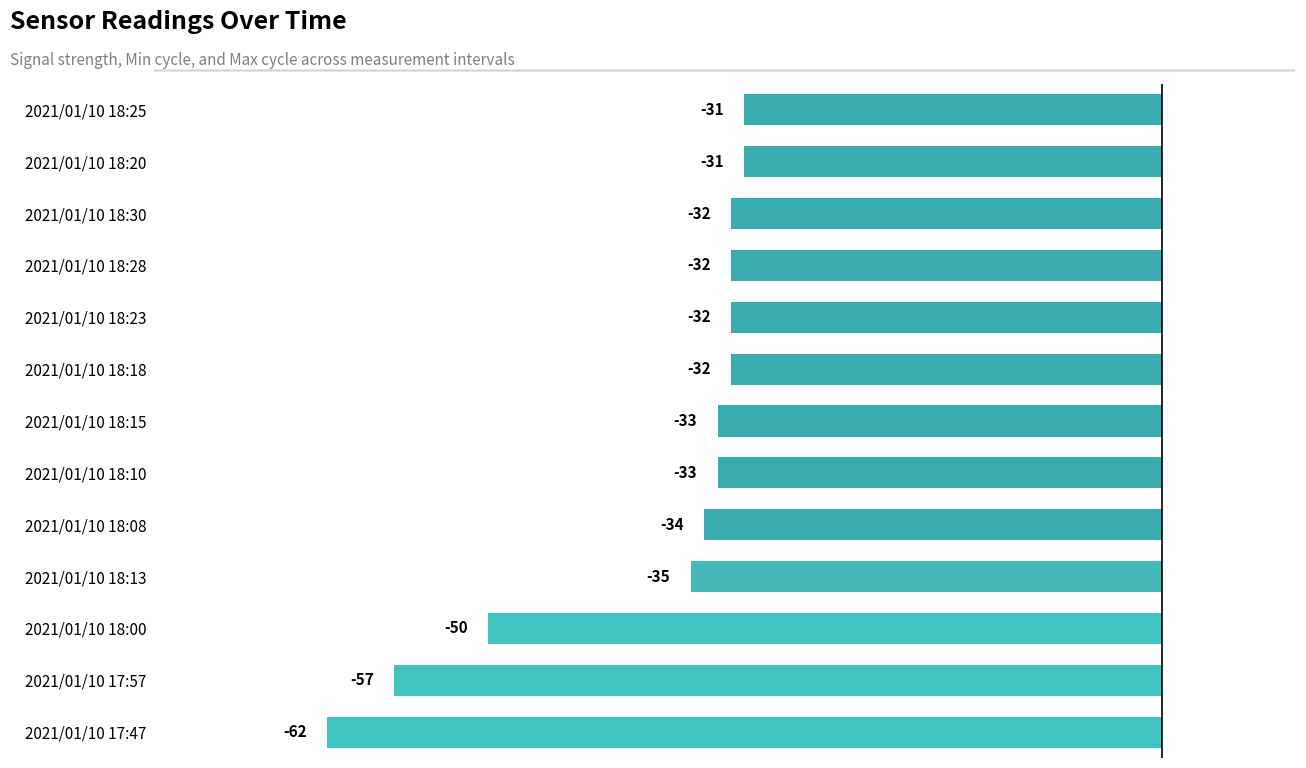

Where is the data nearest to the value -46?

2021/01/10 18:00